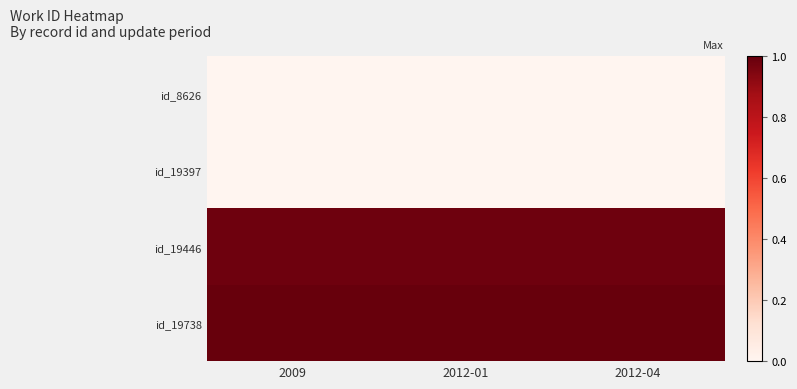

Reading left to right, what are all the values shown in this chart?

id_8626: 2009=0.0	2012-01=0.0	2012-04=0.0
id_19397: 2009=0.0	2012-01=0.0	2012-04=0.0
id_19446: 2009=1.0	2012-01=1.0	2012-04=1.0
id_19738: 2009=1.0	2012-01=1.0	2012-04=1.0